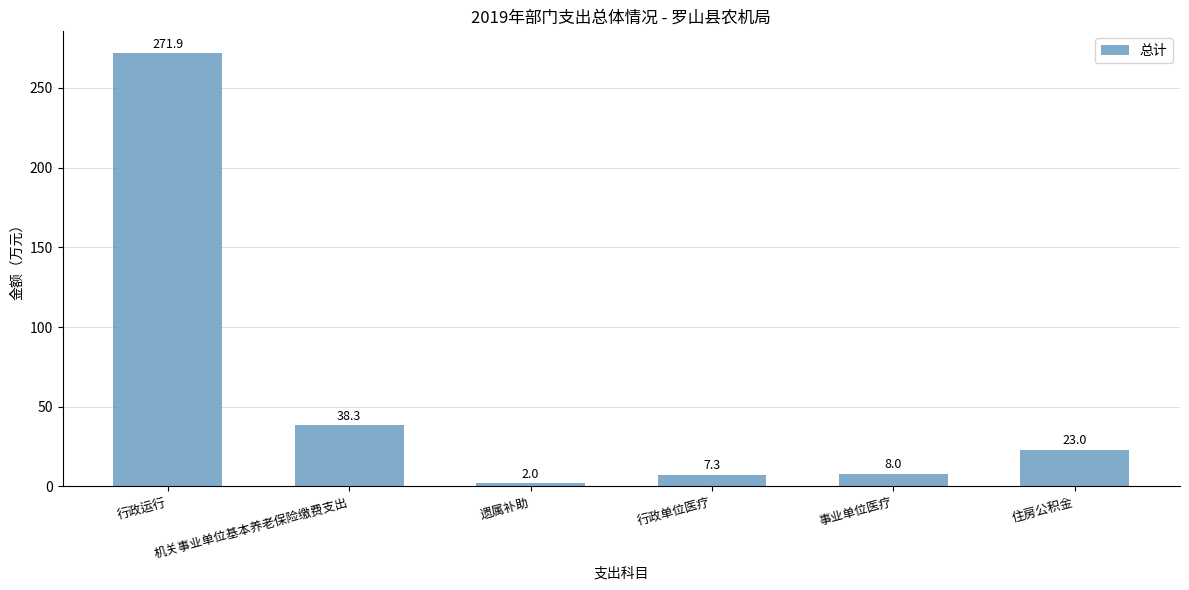

Count the number of data series in this chart.

1